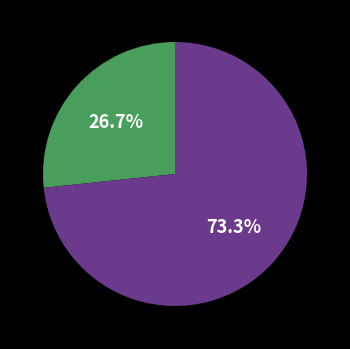

Does any single category account for the majority?

Yes